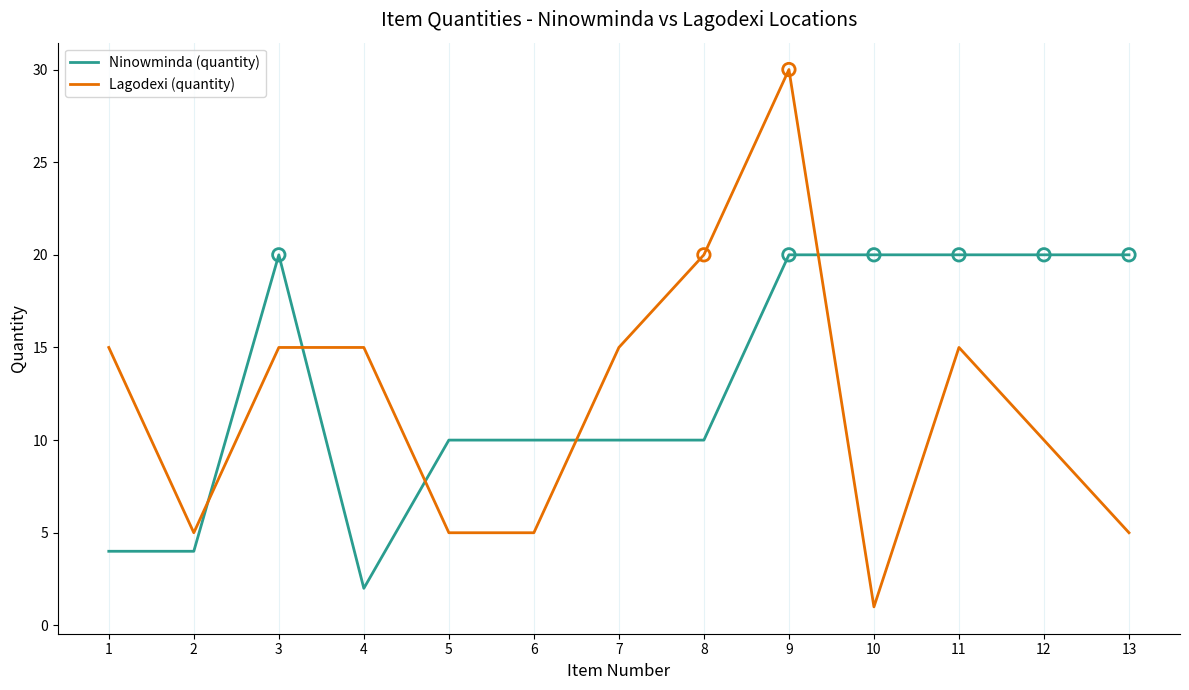

At how many categories does at least one series exceed 14?

10